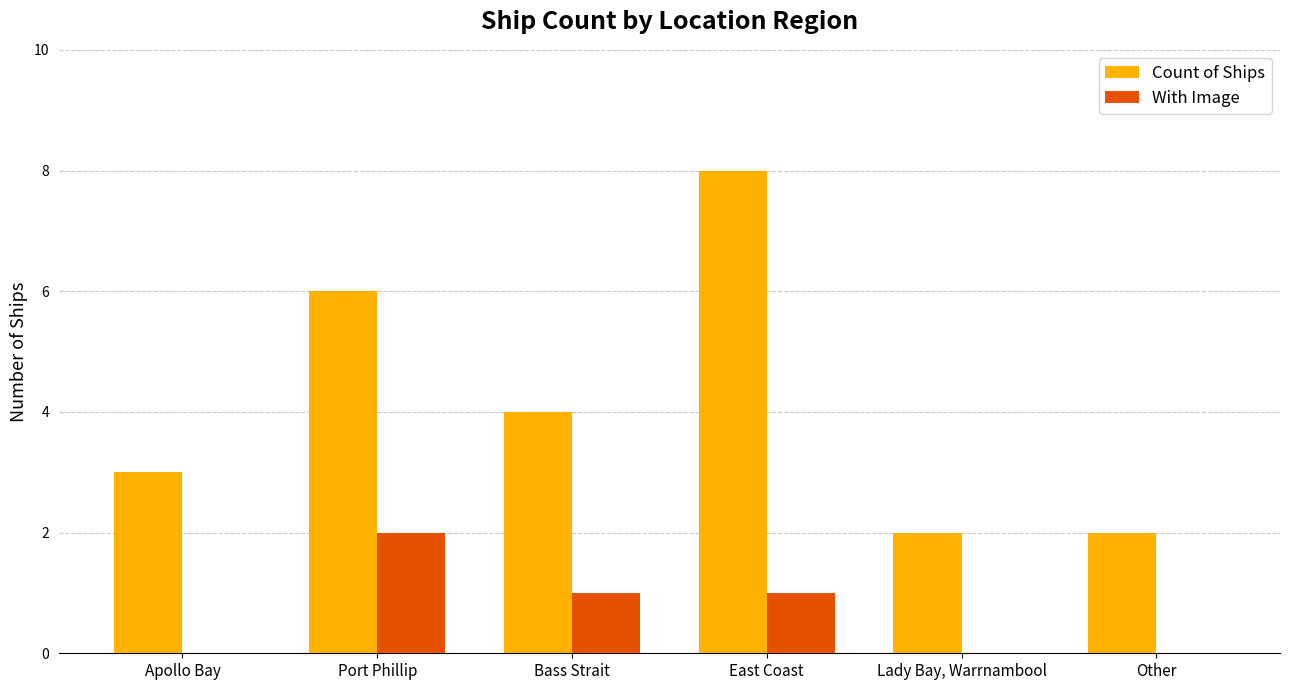

Are the bars horizontal?

No